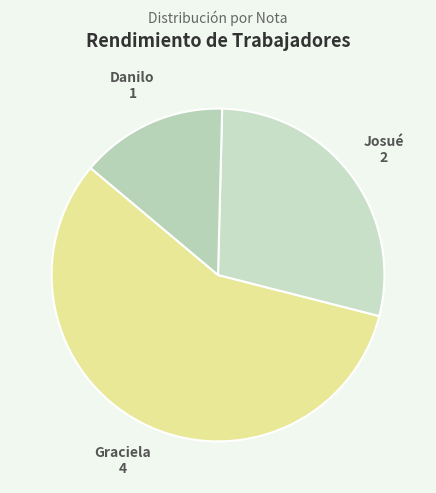

Approximately how many times larger is the value at Graciela compared to Josué?

2.0